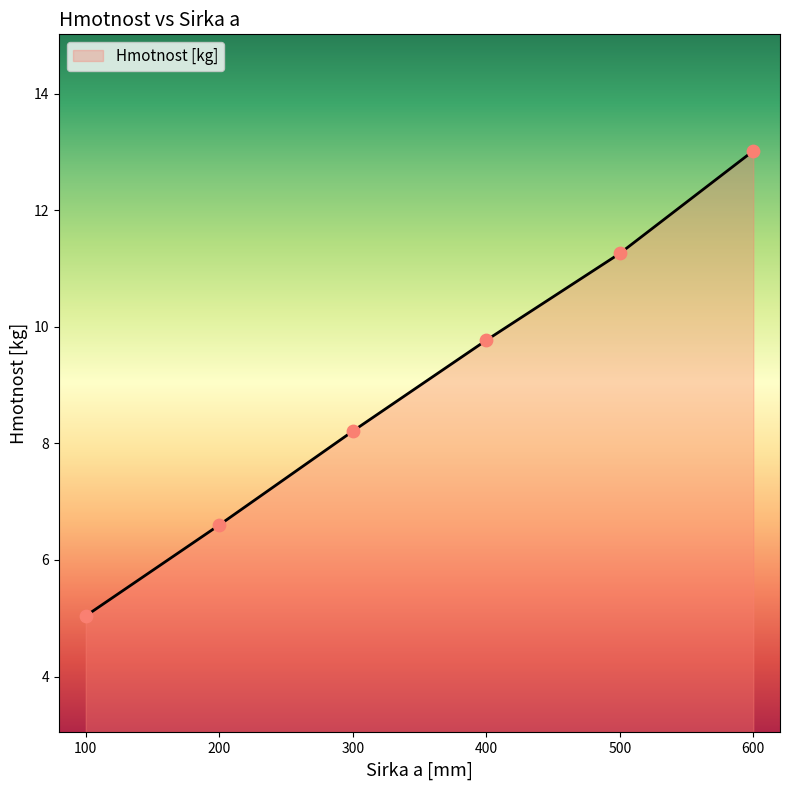

Between 100 and 200, which is larger?

200